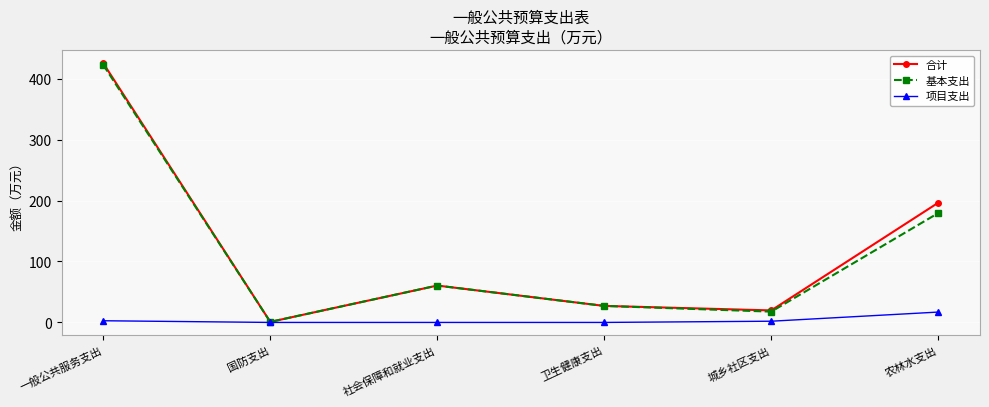

Does the chart display data point markers on the line(s)?

Yes